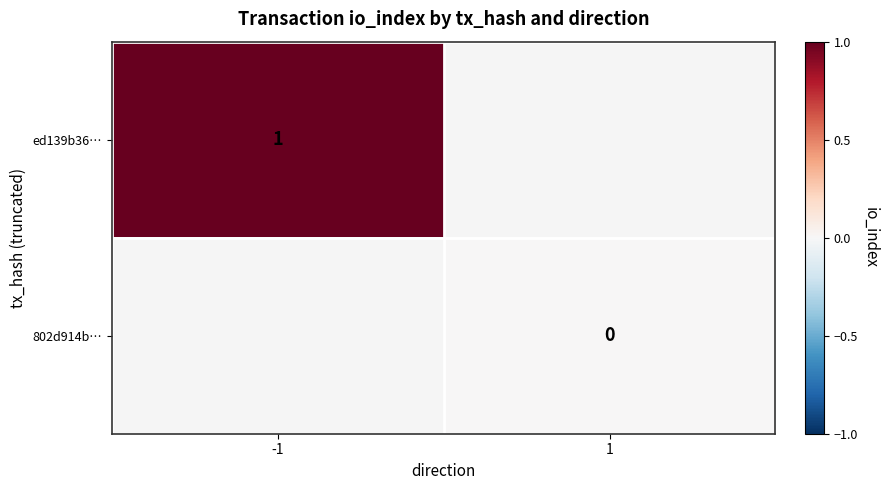

True or false: ed139b36… has a value of 1 at -1.

True